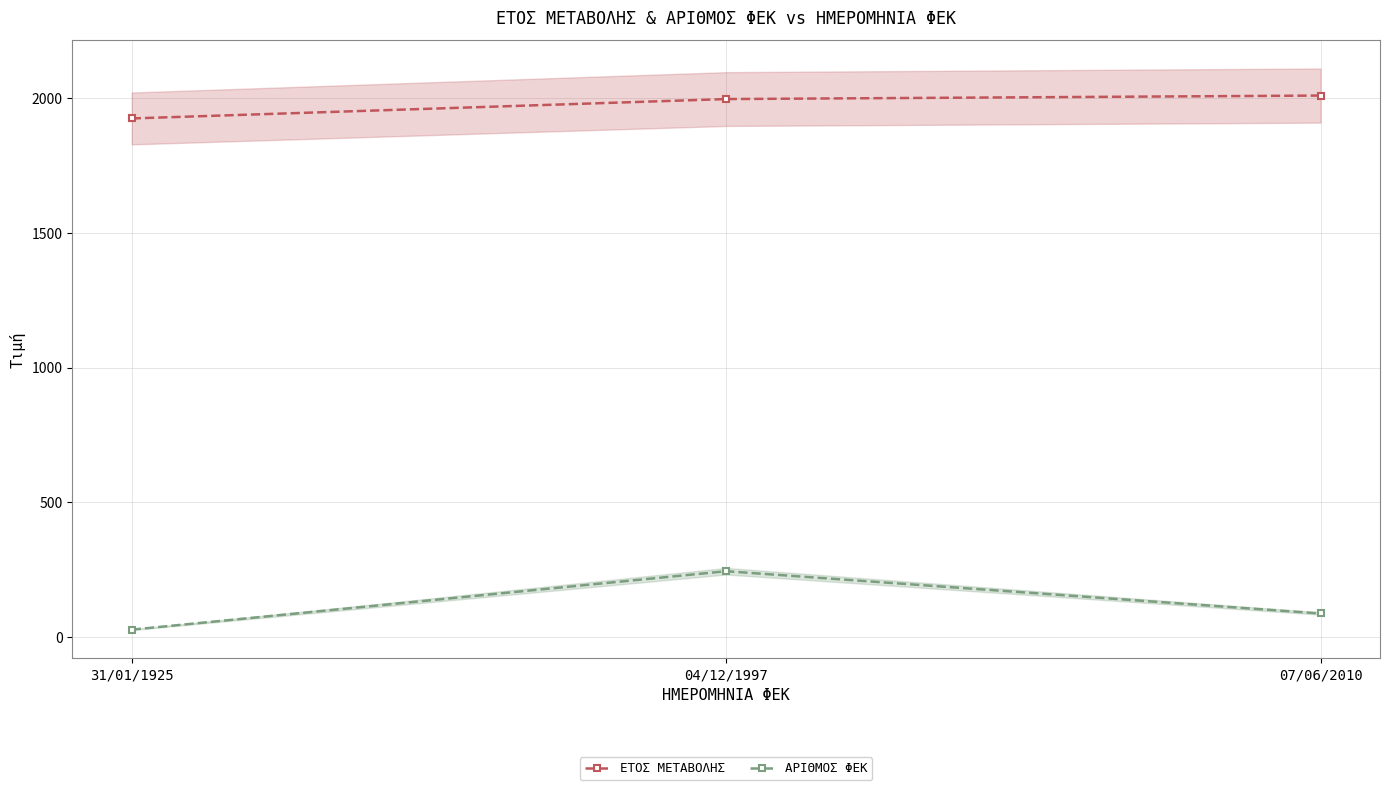

True or false: ΑΡΙΘΜΟΣ ΦΕΚ has a value of 87 at 07/06/2010.

True